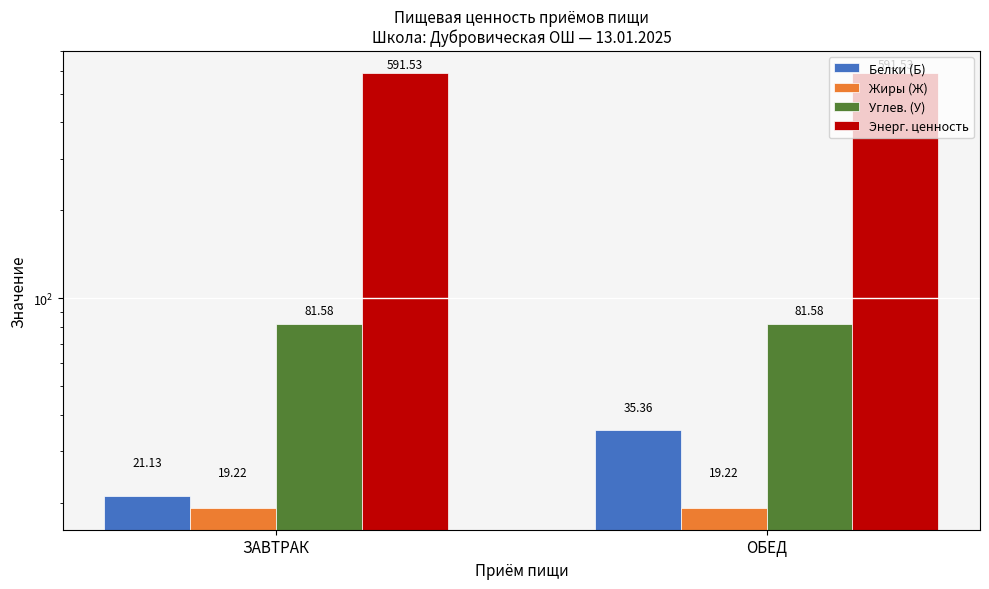

What is the label of the 2nd bar from the right?

ЗАВТРАК